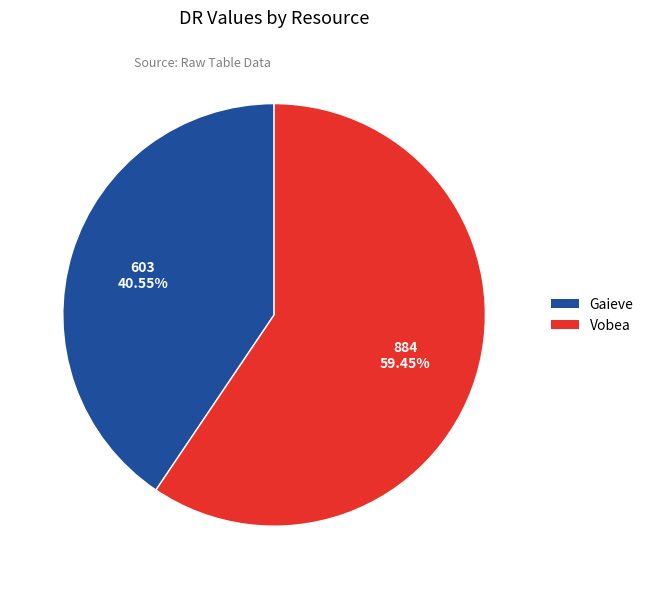

Which category accounts for the majority?

Vobea